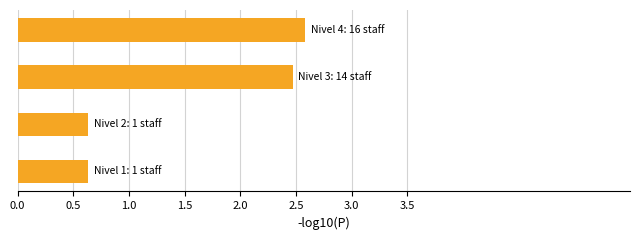

Count the values in the range 0 to 2.

2